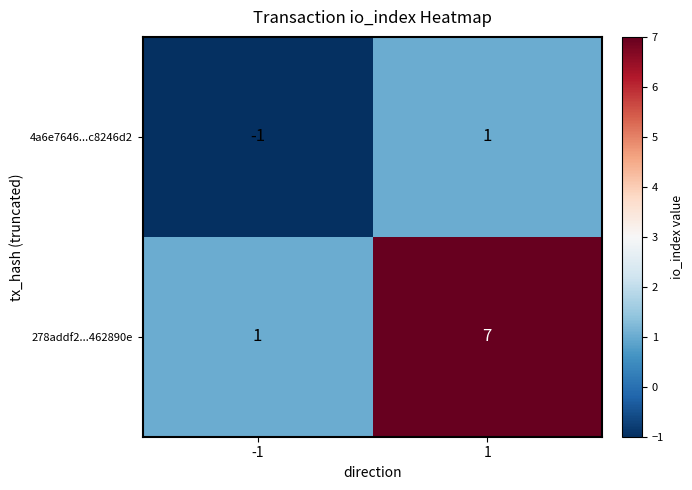

True or false: 4a6e7646...c8246d2 has a value of 0 at 1.

False